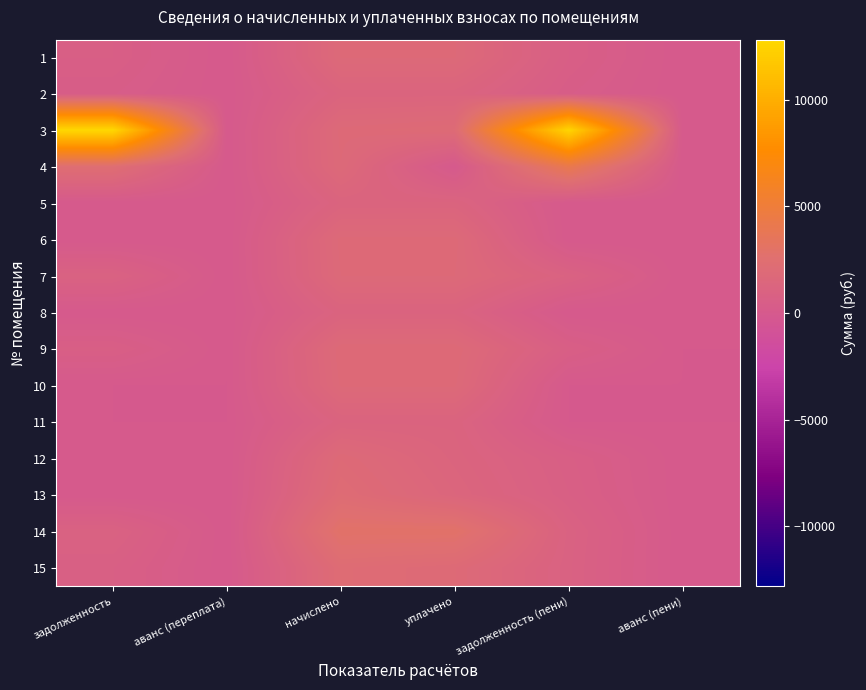

How many distinct data groups are displayed?

15